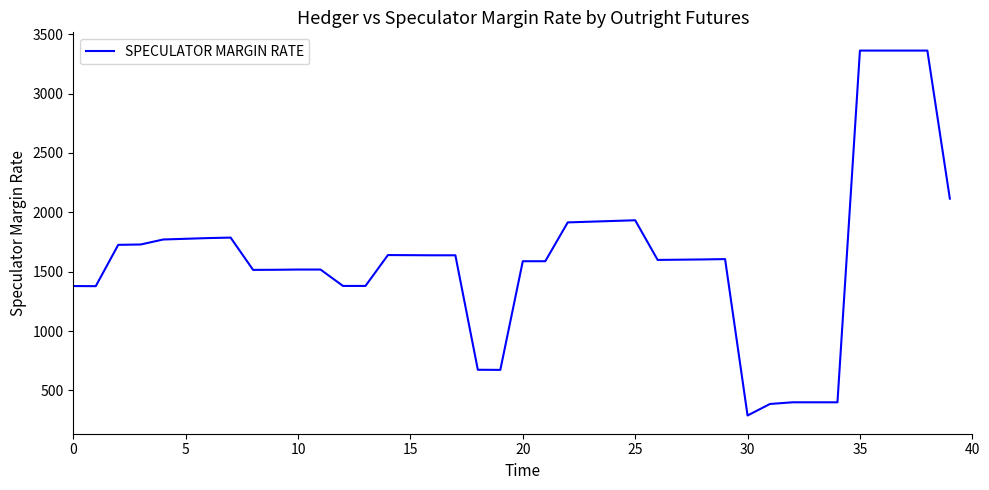

What is the minimum value shown in the chart?

289